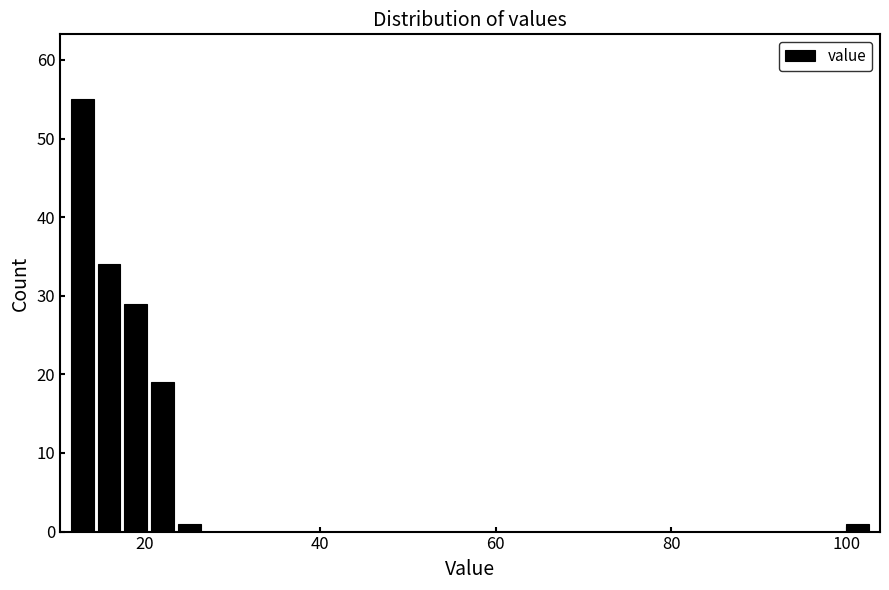

Around what value on the x-axis is the tallest bar? Give the approximate position of its centre, as read against the axis.

12